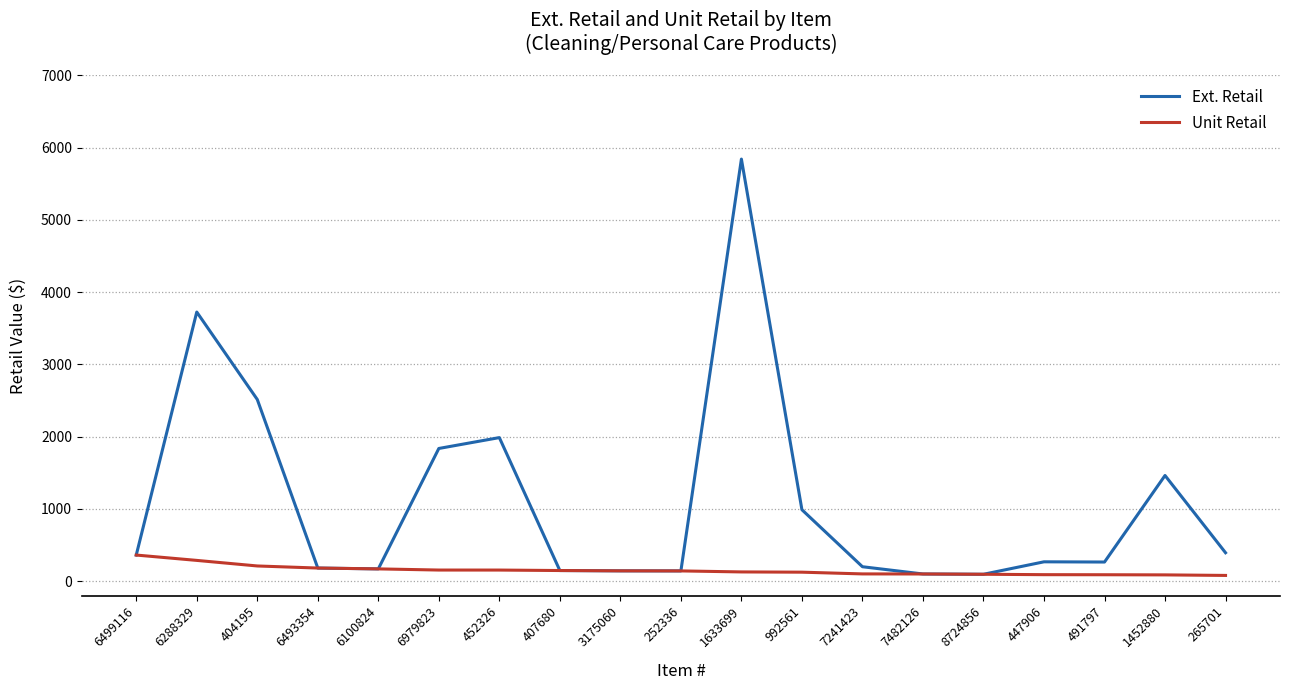

The value of Ext. Retail at 252336 is 141.0. True or false?

True